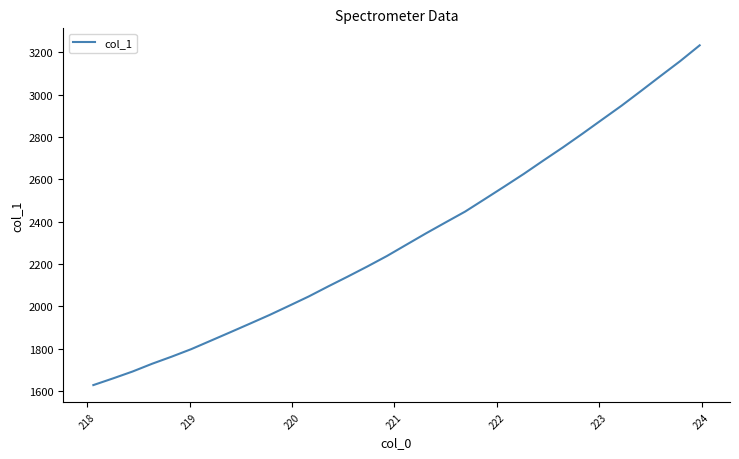

What is the greatest value displayed?

3233.0